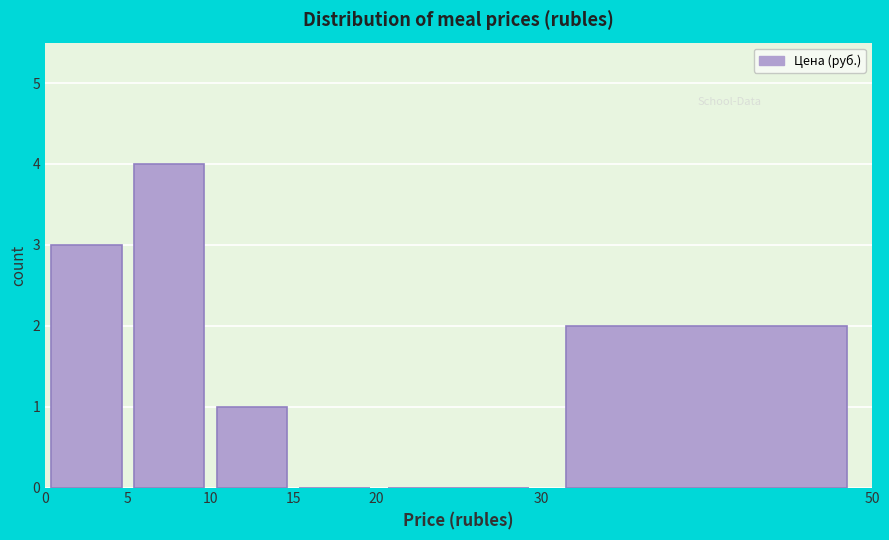

Over which range of the x-axis is the bar tallest?

5 to 10